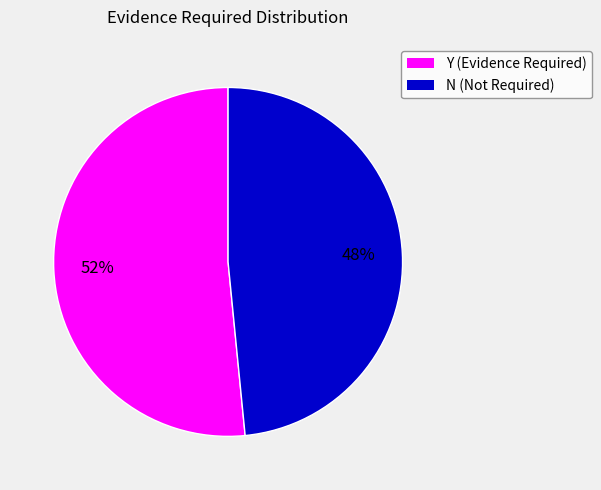

Count the number of slices in the pie.

2